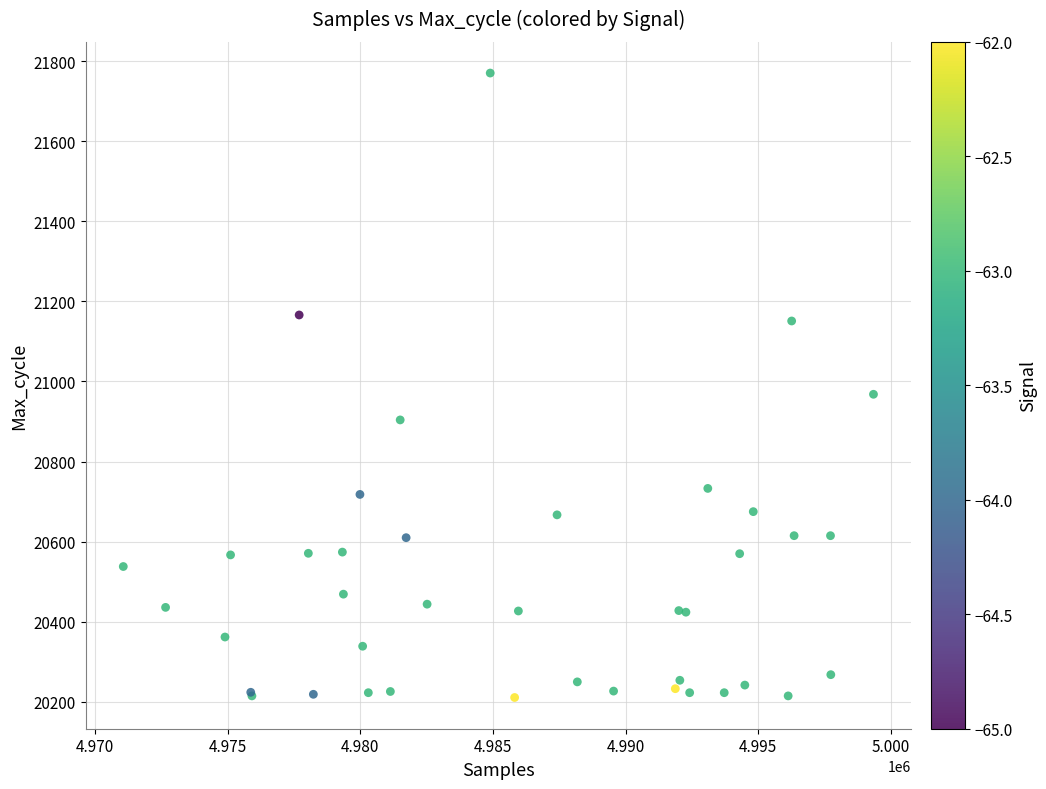

What Y value in the scatter plot is closest to 20990?

20968